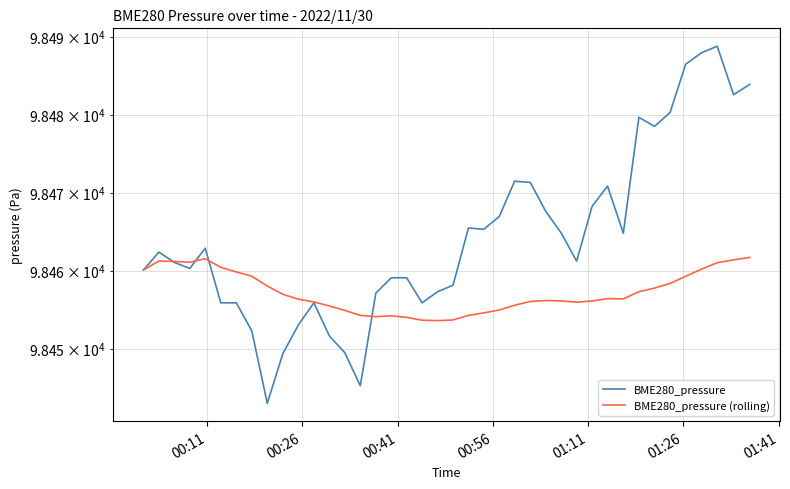

How many intersections are there between BME280_pressure and BME280_pressure (rolling)?

4